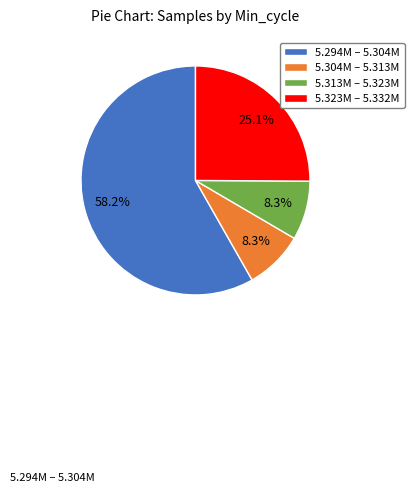

Is the sum of 5.304M – 5.313M and 5.313M – 5.323M greater than half?

No